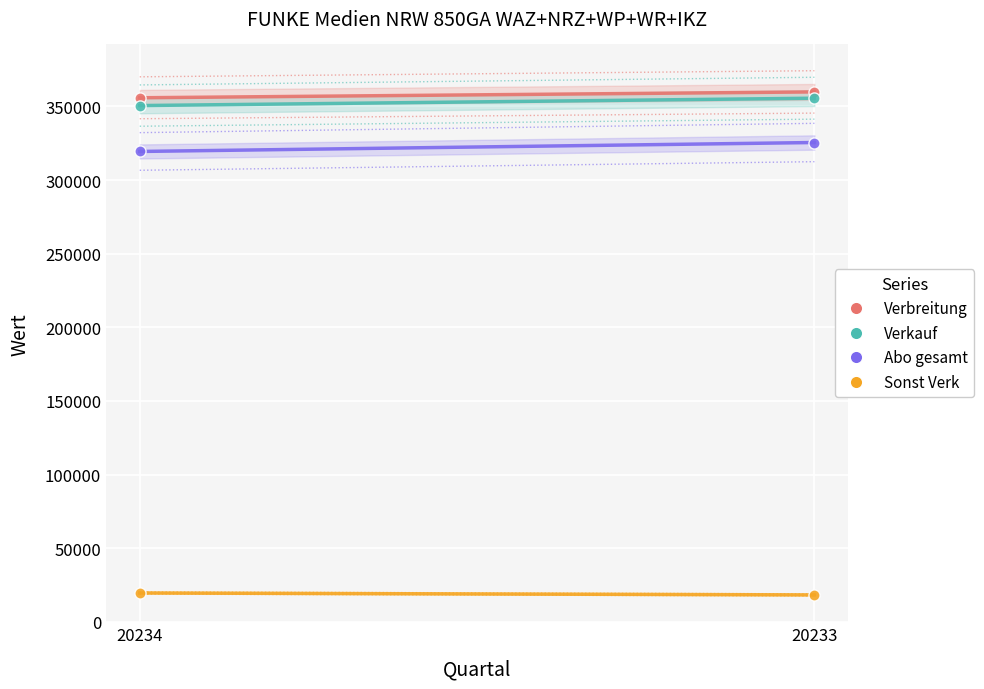

The Sonst Verk series shows 12304 at 20233. True or false?

False